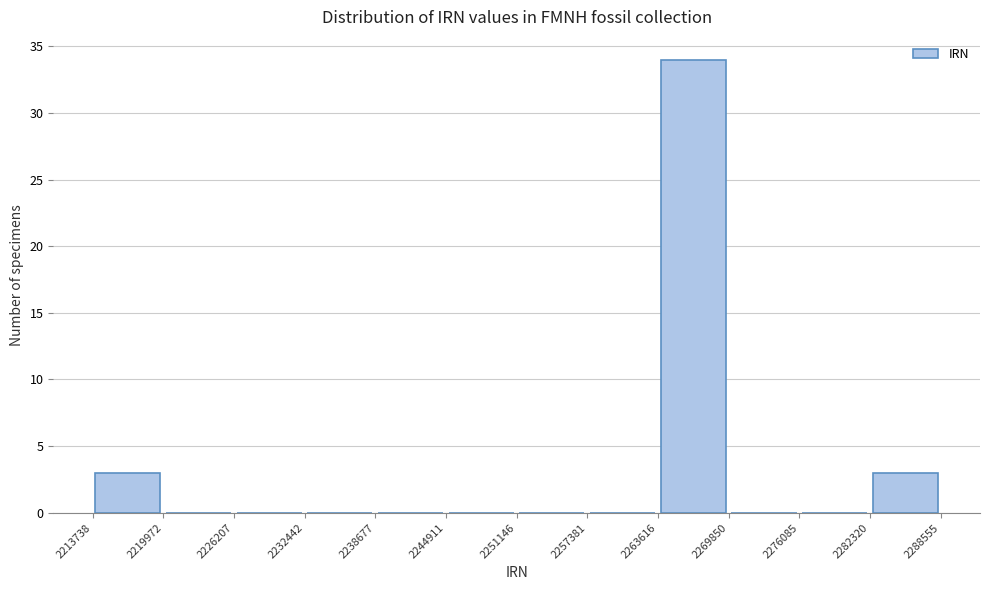

Over which range of the x-axis is the bar tallest?

2263616 to 2269850